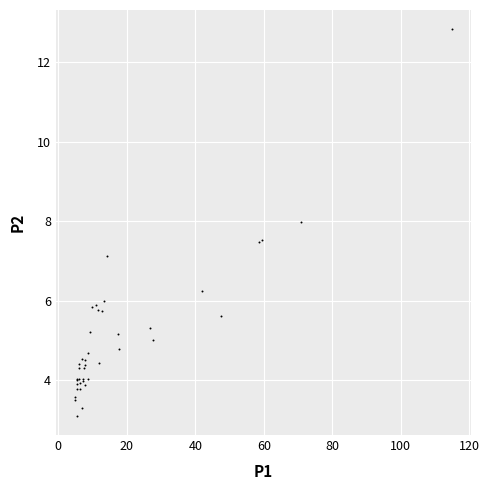

What Y value in the scatter plot is closest to 7?

7.1